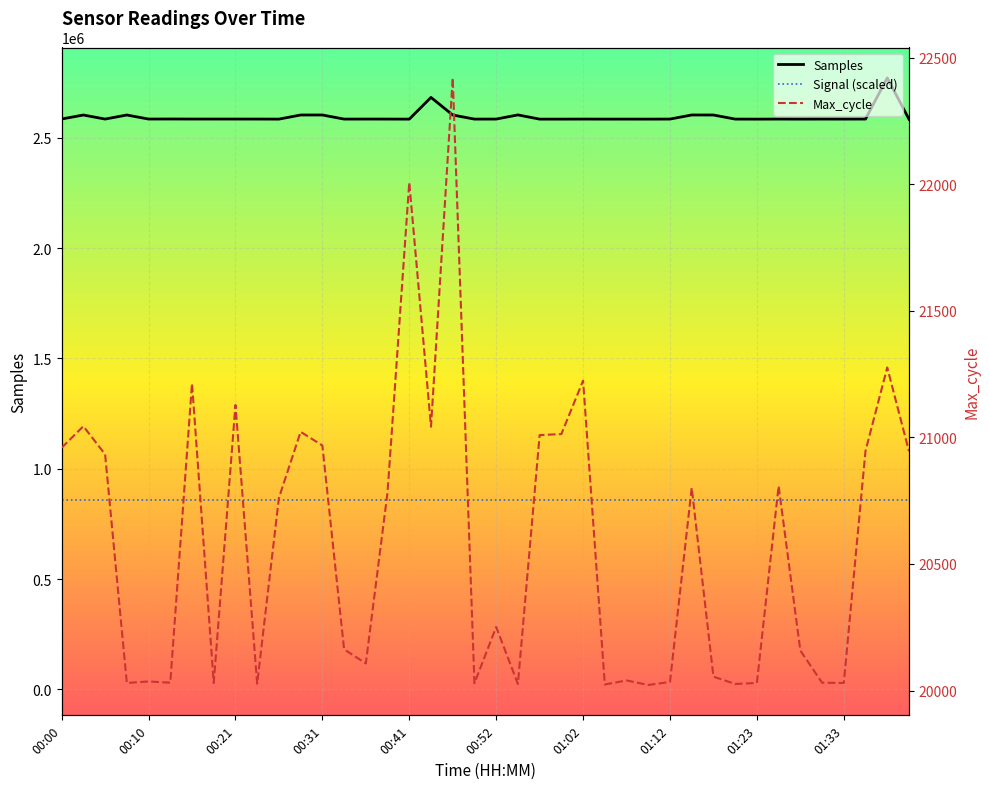

What is the label of the 12th point from the left?

11